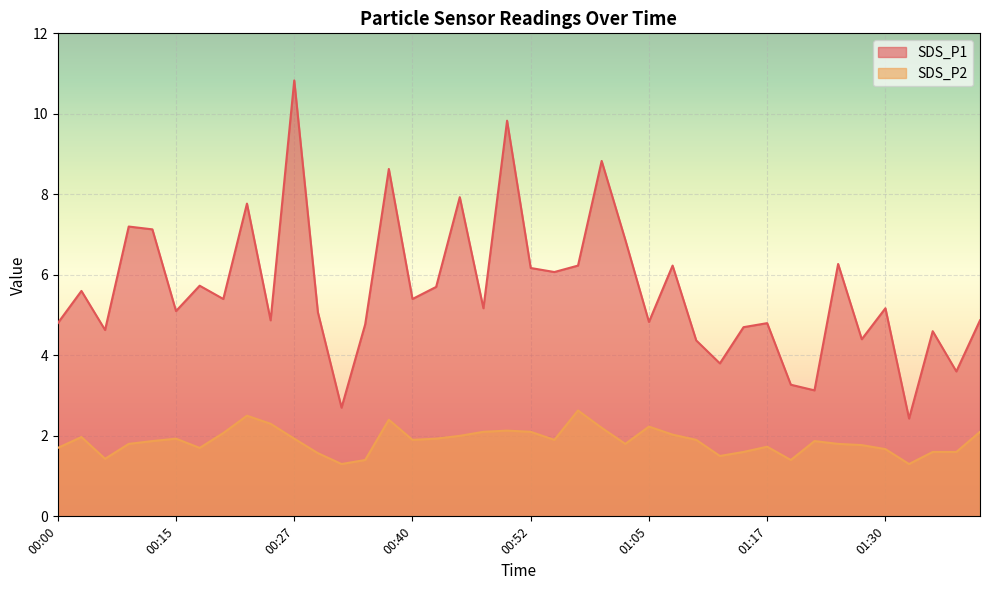

True or false: SDS_P2 and SDS_P1 cross at least once.

False